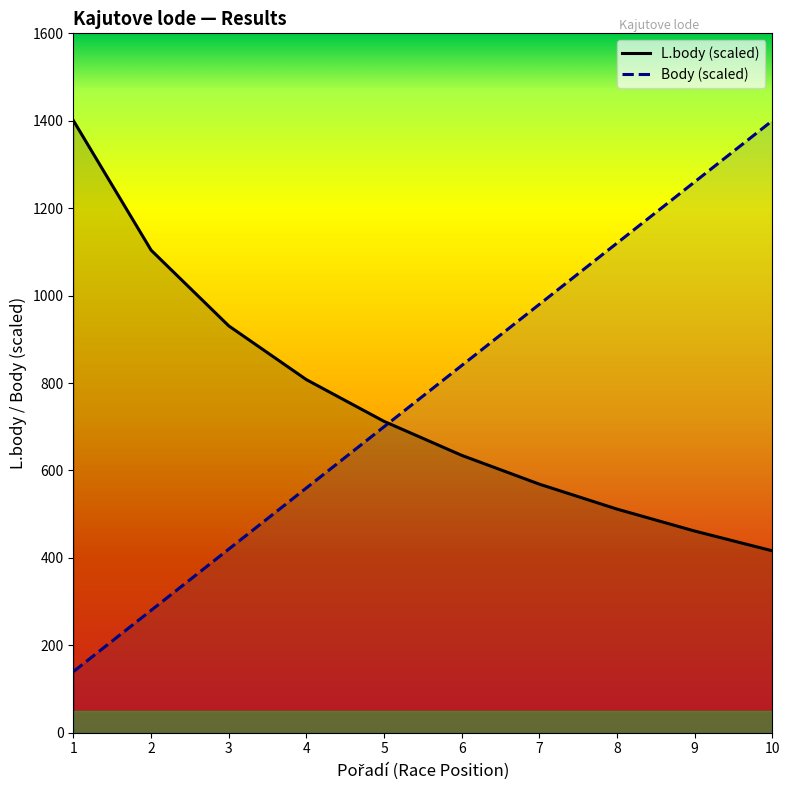

At which label is Body closest to 770?

5